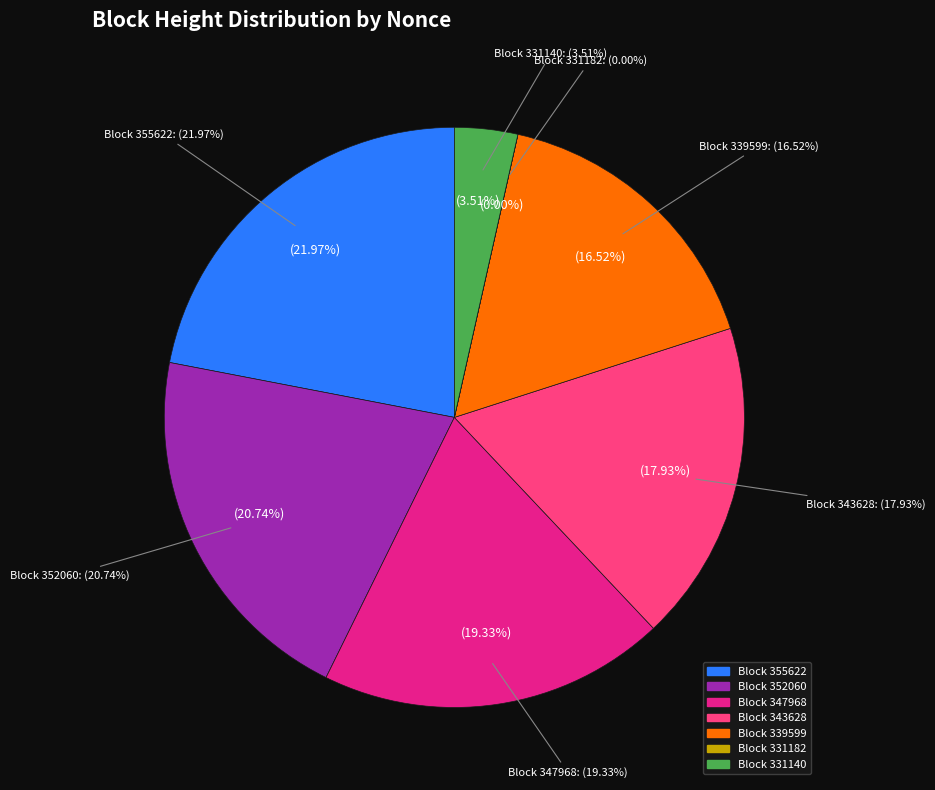

Is there a majority slice in this chart?

No